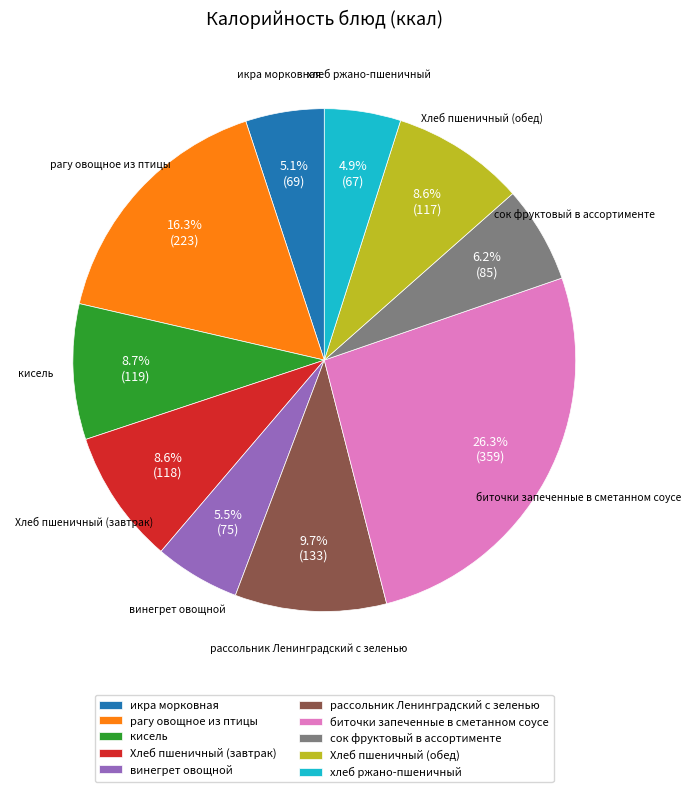

Which slice is the largest?

биточки запеченные в сметанном соусе